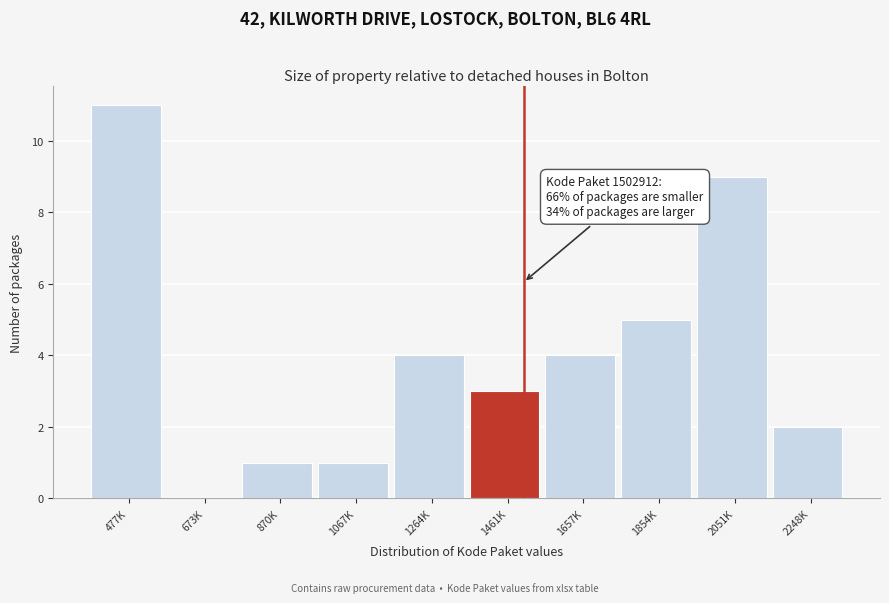

Reading left to right, what are all the values shown in this chart?

477K=11	673K=0	870K=1	1067K=1	1264K=4	1461K=3	1657K=4	1854K=5	2051K=9	2248K=2